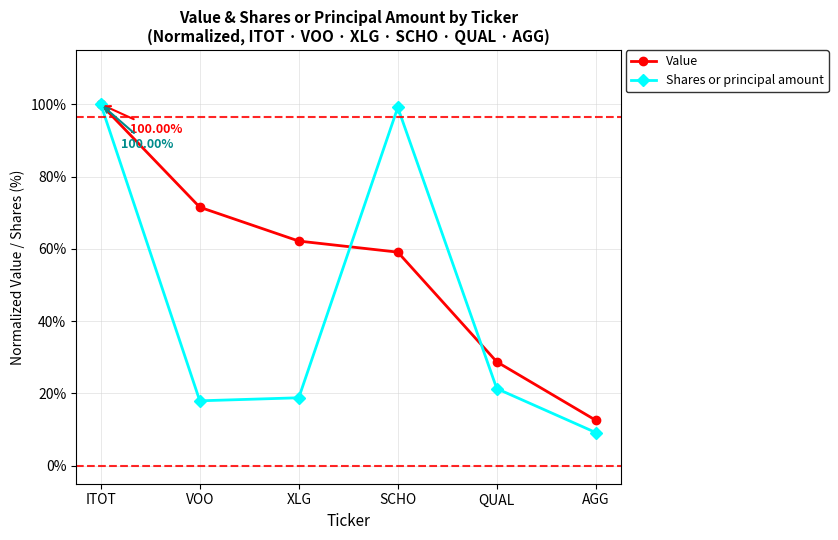

At how many categories does at least one series exceed 72?

2